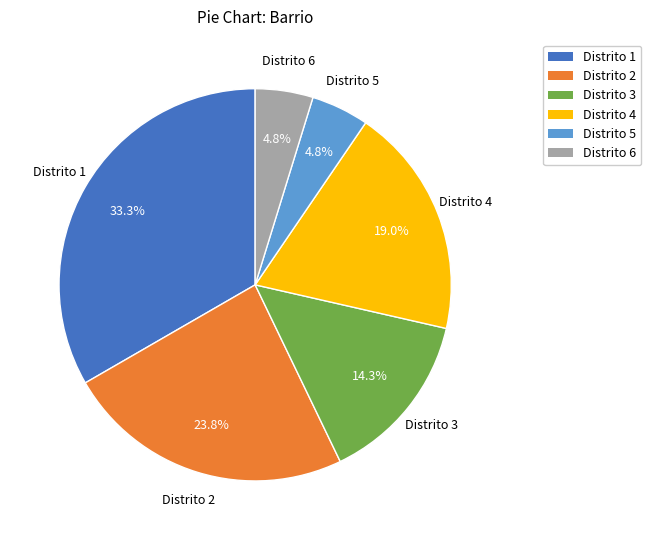

To the nearest percent, what is the combined percentage of Distrito 2 and Distrito 5?

29%